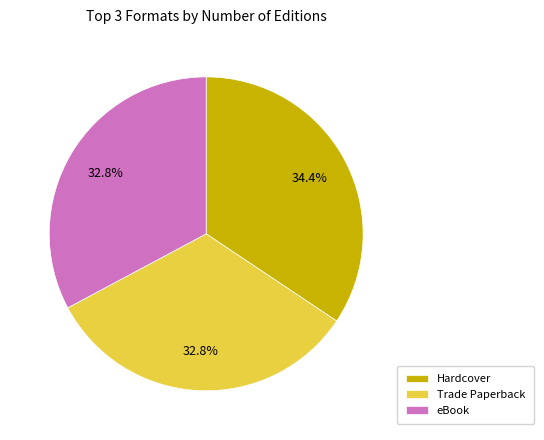

How many segments does this pie chart have?

3